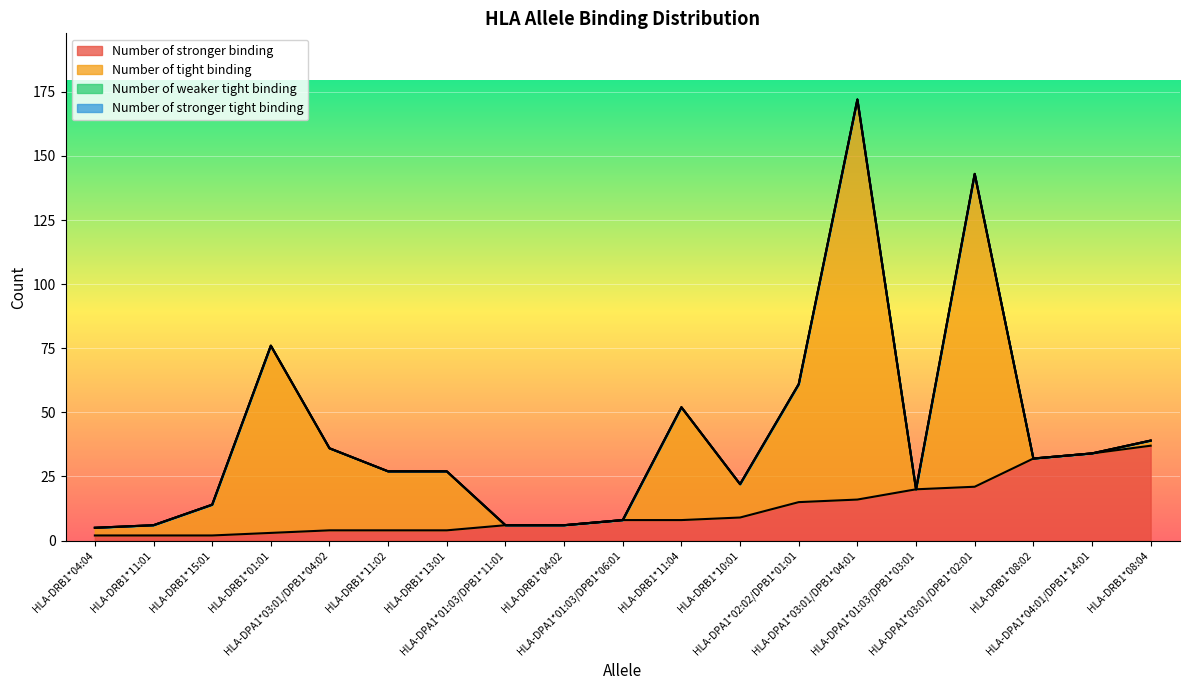

Reading left to right, extract all data points from this chart.

Number of stronger binding: 2	2	2	3	4	4	4	6	6	8	8	9	15	16	20	21	32	34	37
Number of tight binding: 3	4	12	73	32	23	23	0	0	0	44	13	46	156	0	122	0	0	2
Number of weaker tight binding: 0	0	0	0	0	0	0	0	0	0	0	0	0	0	0	0	0	0	0
Number of stronger tight binding: 0	0	0	0	0	0	0	0	0	0	0	0	0	0	0	0	0	0	0